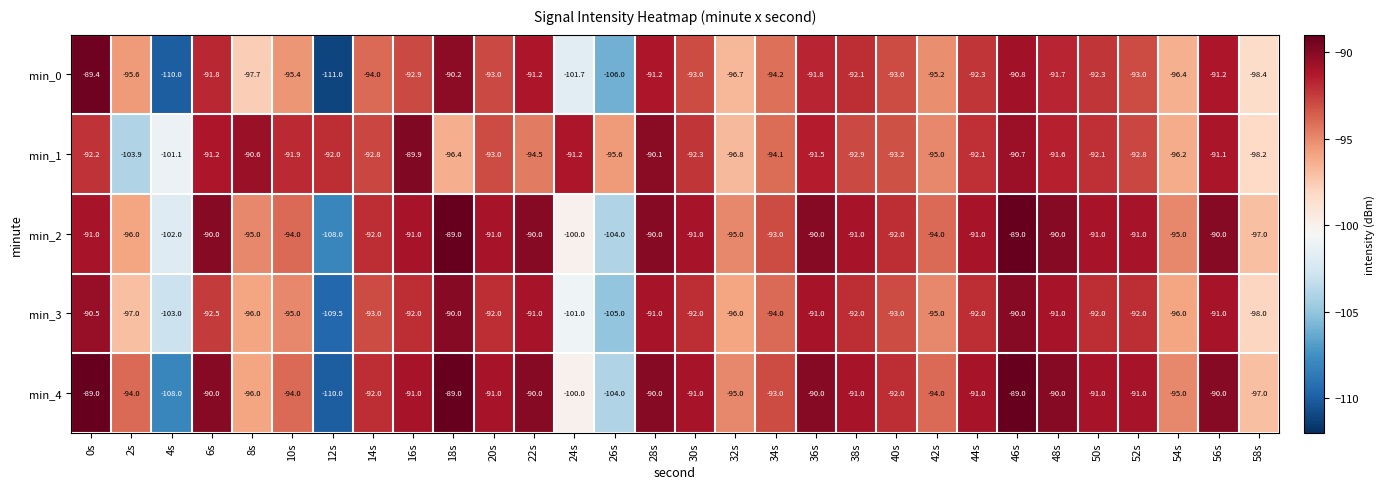

Where does the min_1 series first go above -92?

6s